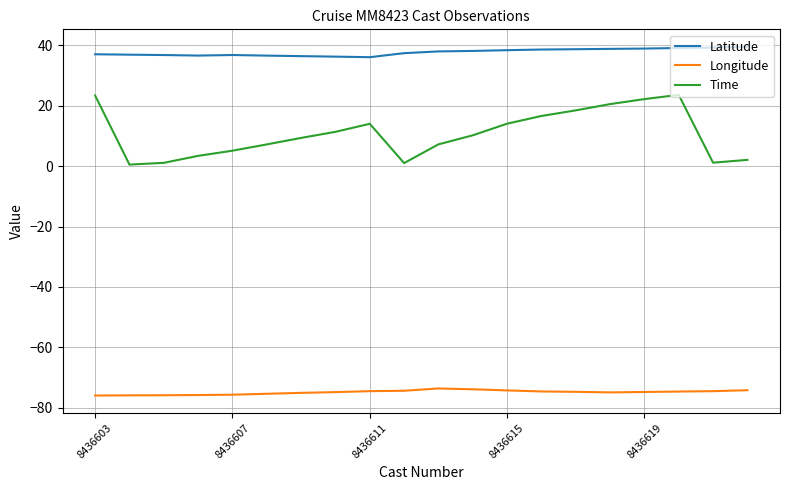

Rank the series by their maximum value, from highest to lowest.

Latitude, Time, Longitude